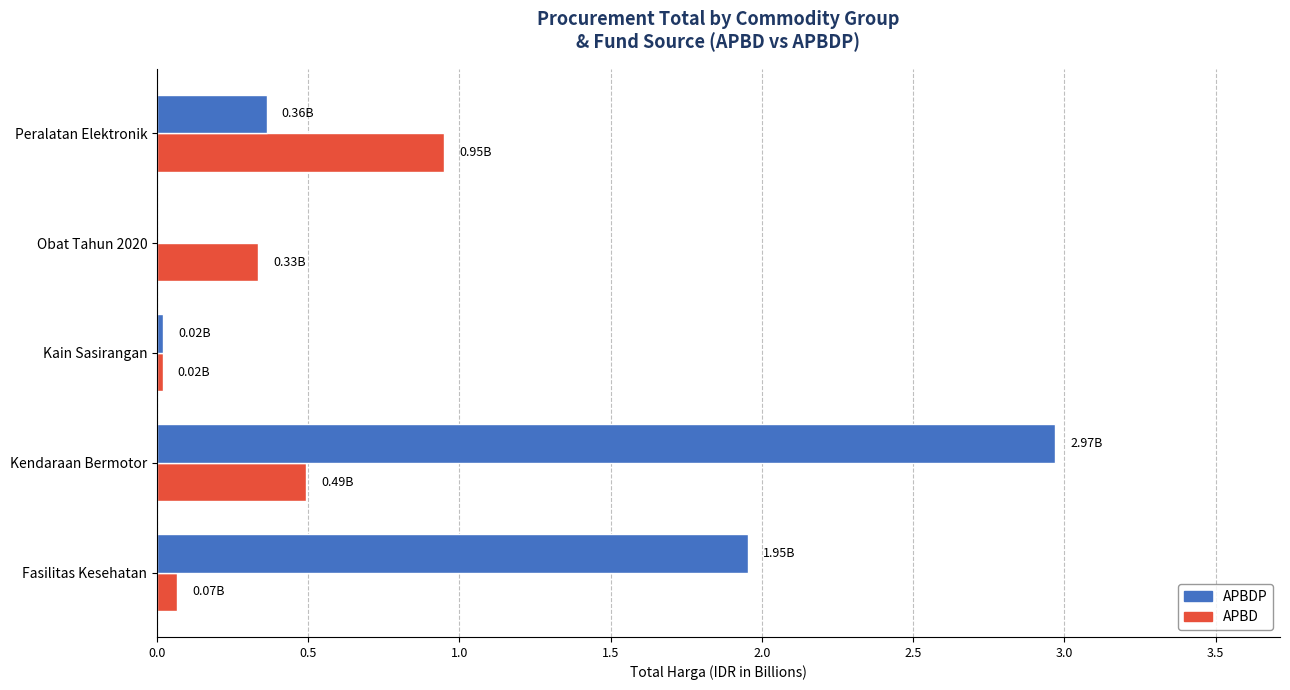

At which label is APBDP closest to 1?

Peralatan Elektronik